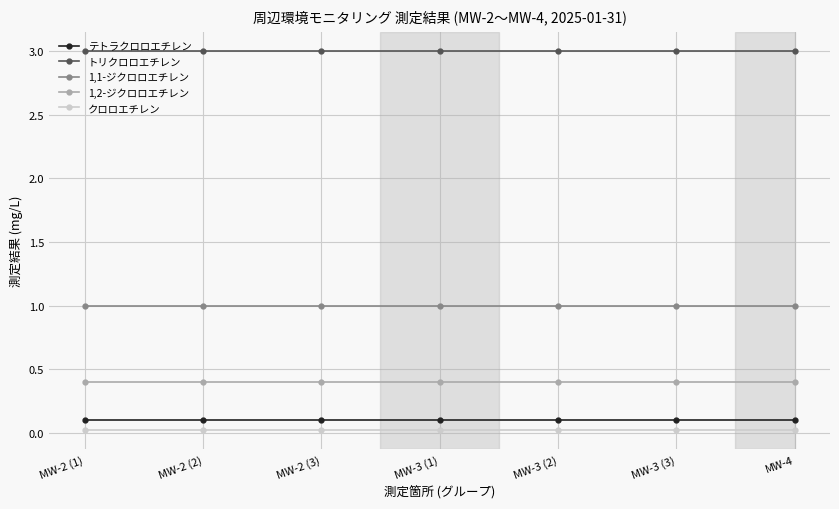

How many lines are shown in the chart?

5